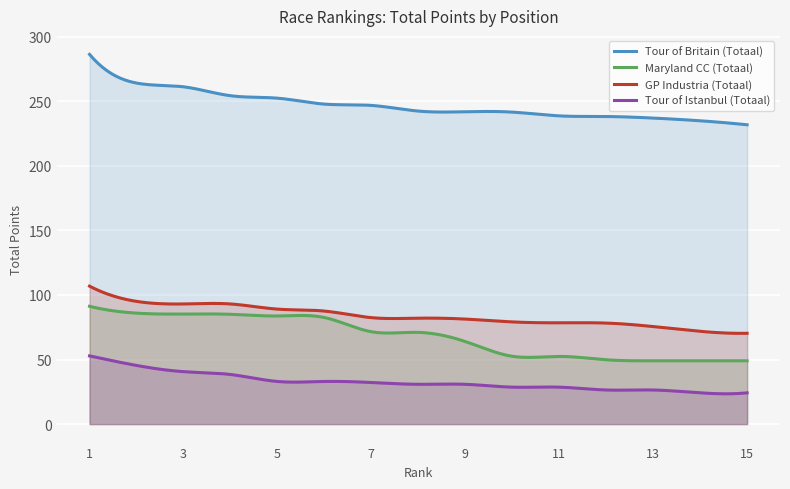

What is the difference between the maximum and second lowest values in the Maryland CC (Totaal) series?

42.2